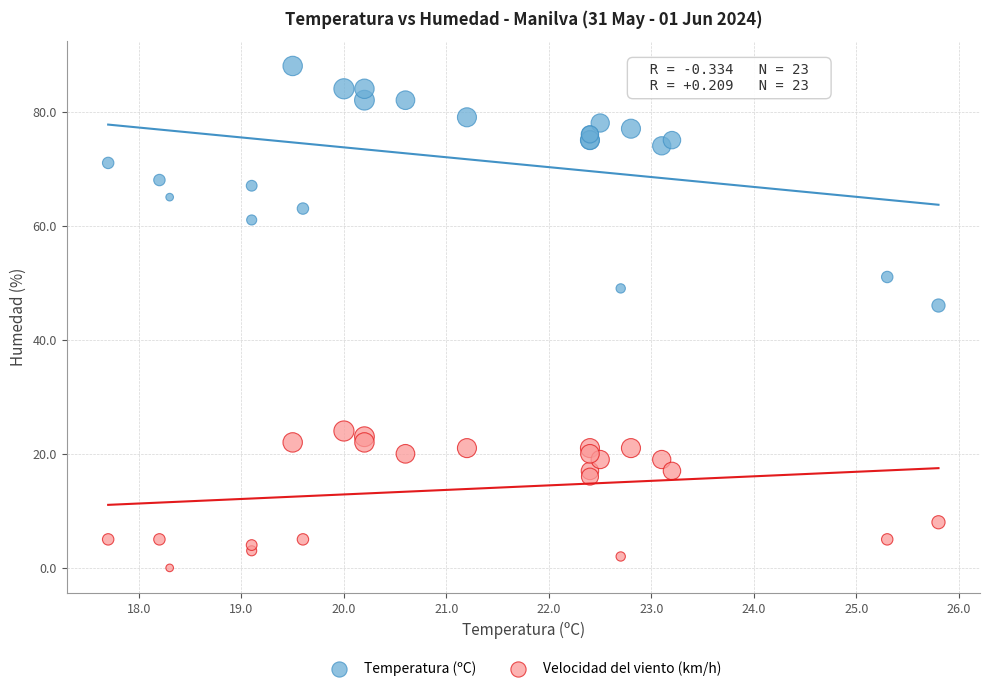

Which series has the largest Y range (max minus min)?

Temperatura (ºC)